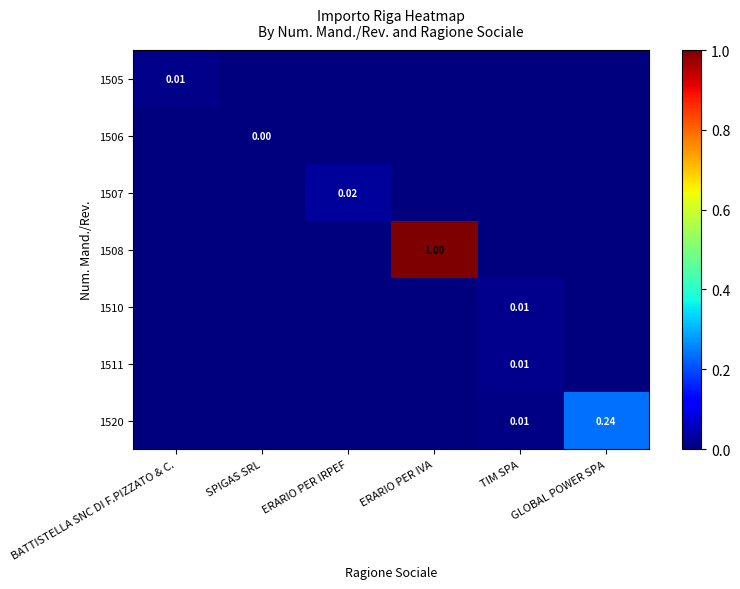

The 1506 series shows 0.0 at SPIGAS SRL. True or false?

True